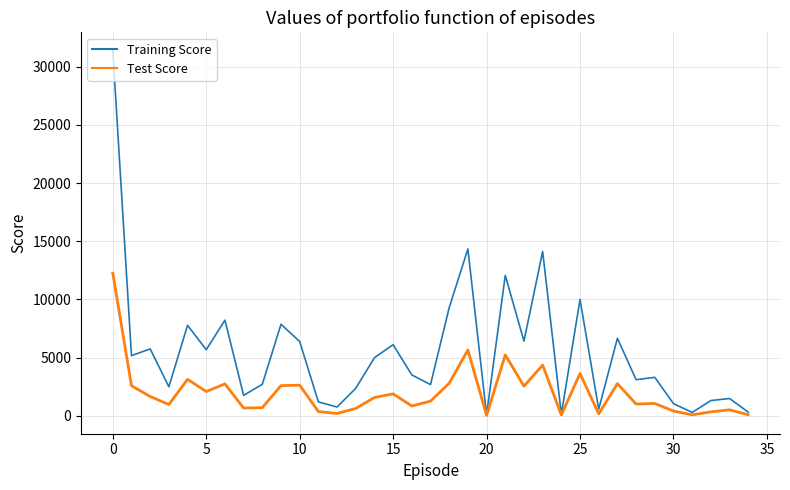

What is the greatest value displayed?

31388